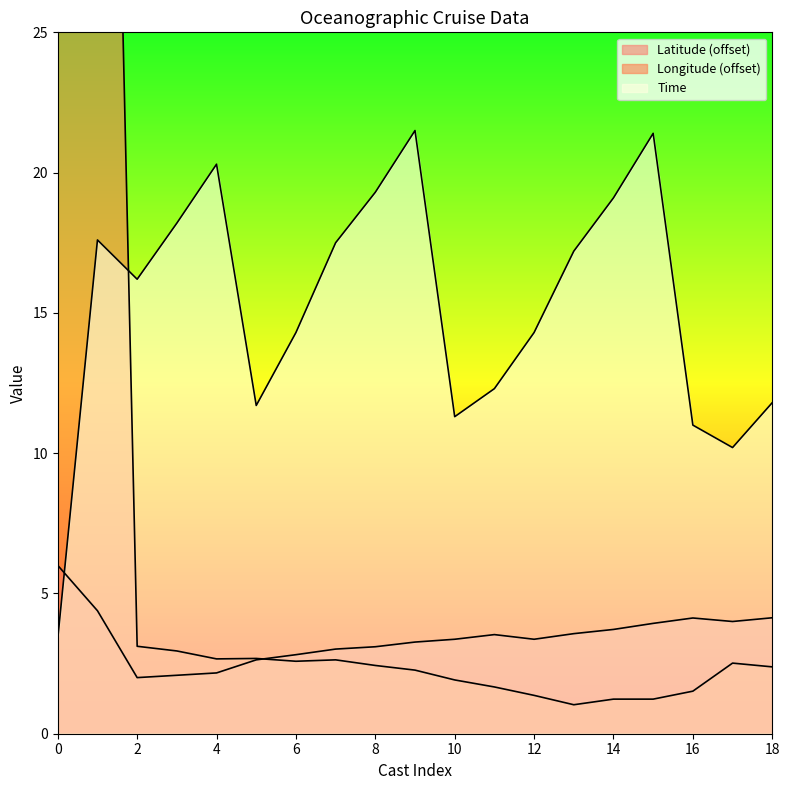

Reading right to left, list all the values displayed in this chart.

Latitude: 4.1	4.0	4.1	3.9	3.7	3.6	3.4	3.5	3.4	3.3	3.1	3.0	2.8	2.6	2.2	2.1	2.0	4.4	6.0
Longitude: 2.4	2.5	1.5	1.2	1.2	1.0	1.4	1.7	1.9	2.3	2.4	2.6	2.6	2.7	2.7	3.0	3.1	64.3	66.0
Time: 11.8	10.2	11.0	21.4	19.1	17.2	14.3	12.3	11.3	21.5	19.3	17.5	14.3	11.7	20.3	18.2	16.2	17.6	3.4